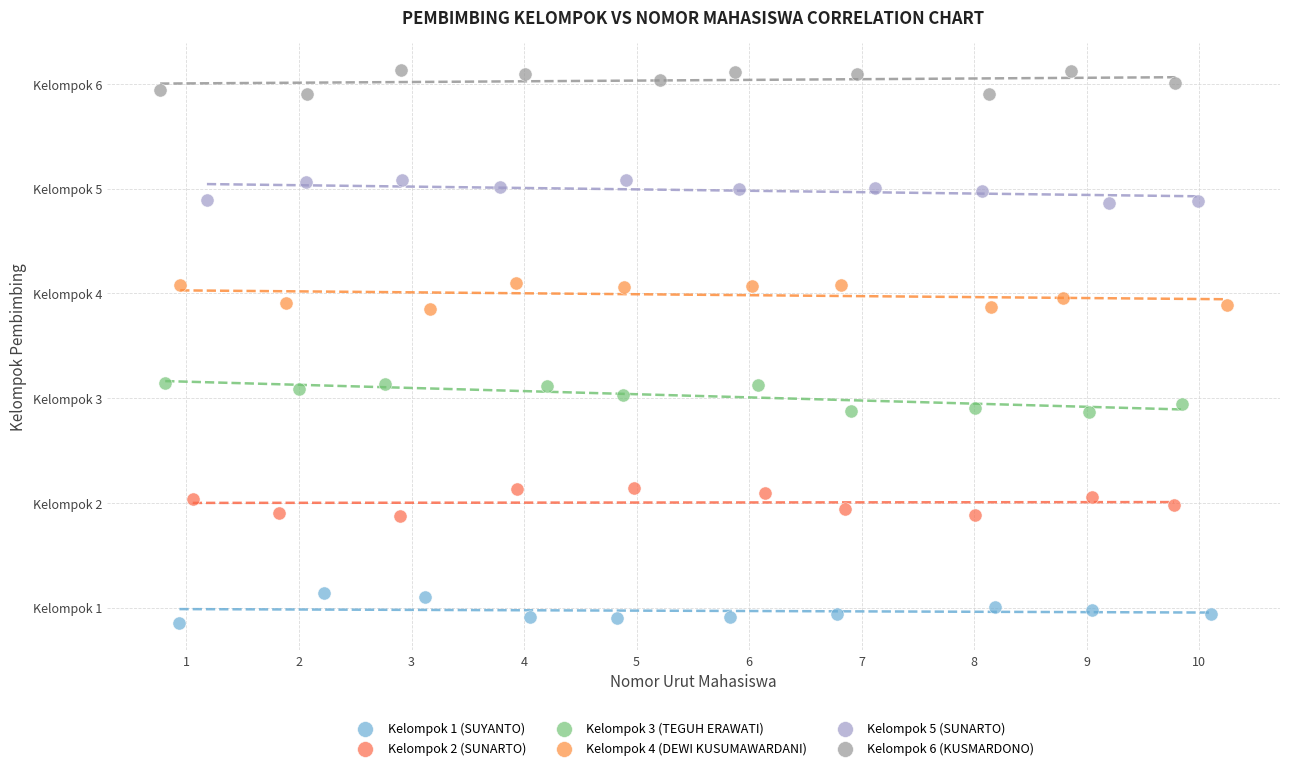

Which series contains the highest Y value?

Kelompok 6 (KUSMARDONO)